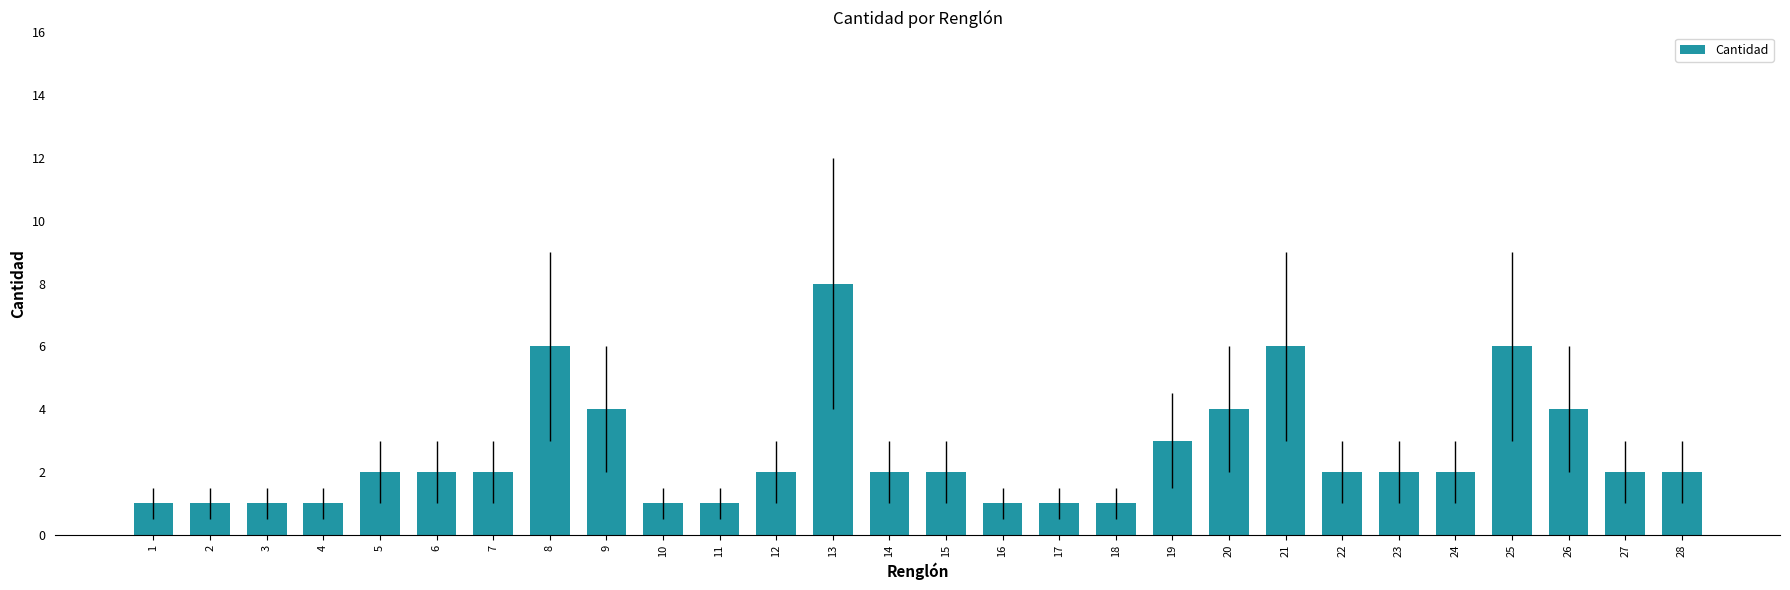

The value at 23 is 2. True or false?

True